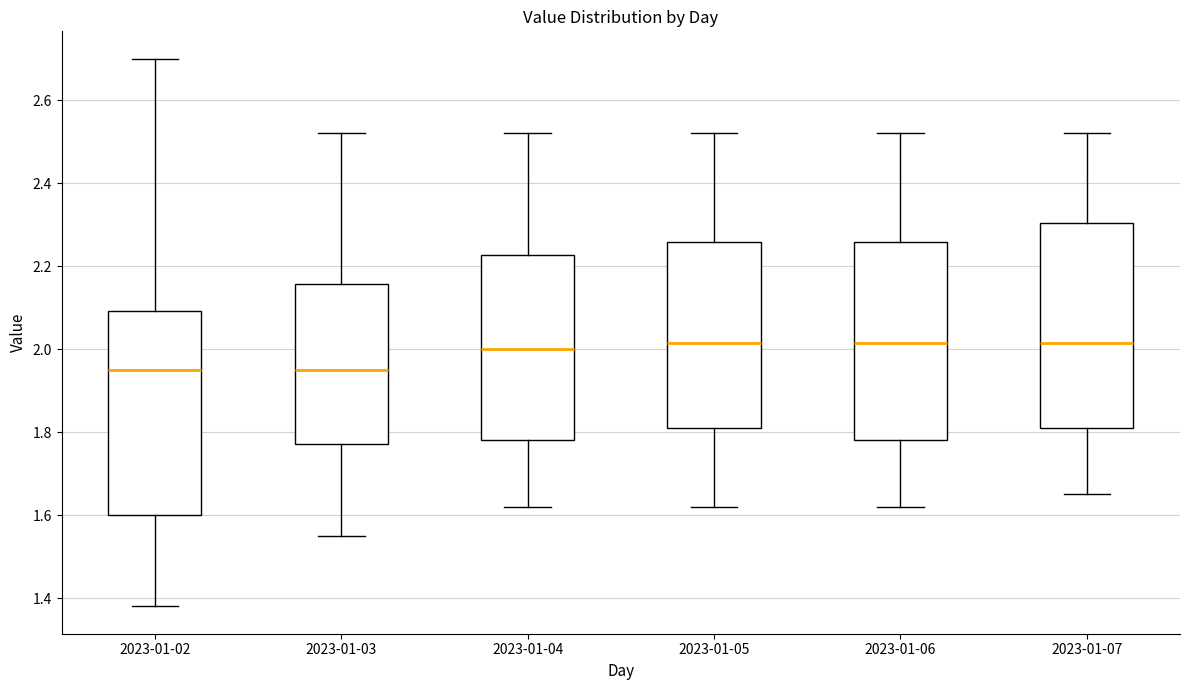

Where is the lower edge of the box for 2023-01-06 on the y-axis? The values are not printed on the chart, so give them approximately, as read against the axis.

1.78